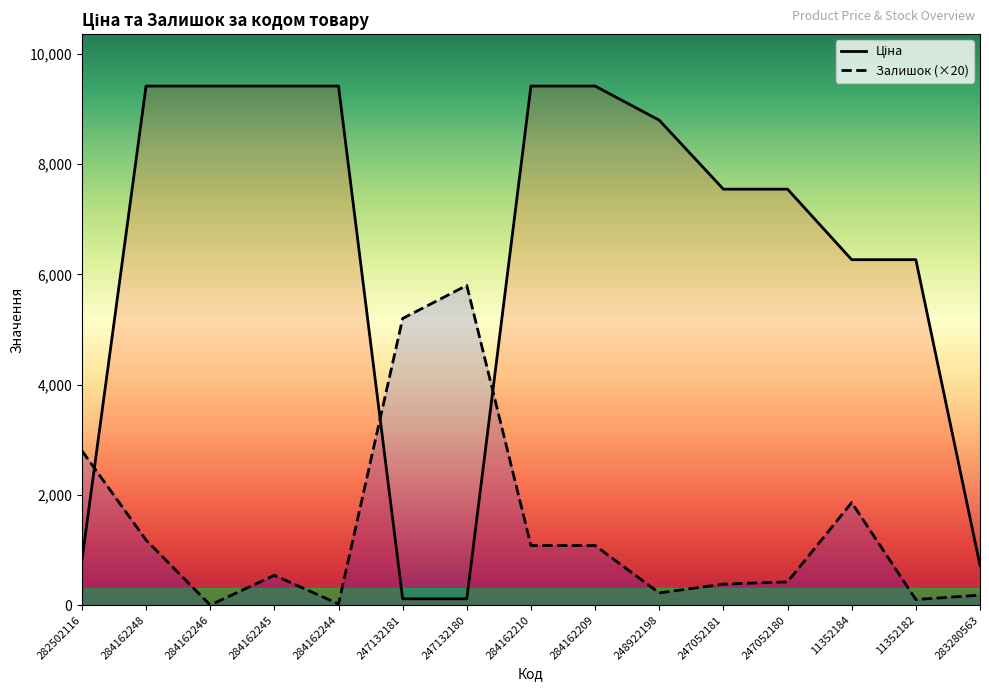

What is the maximum value shown in the chart?

9416.9